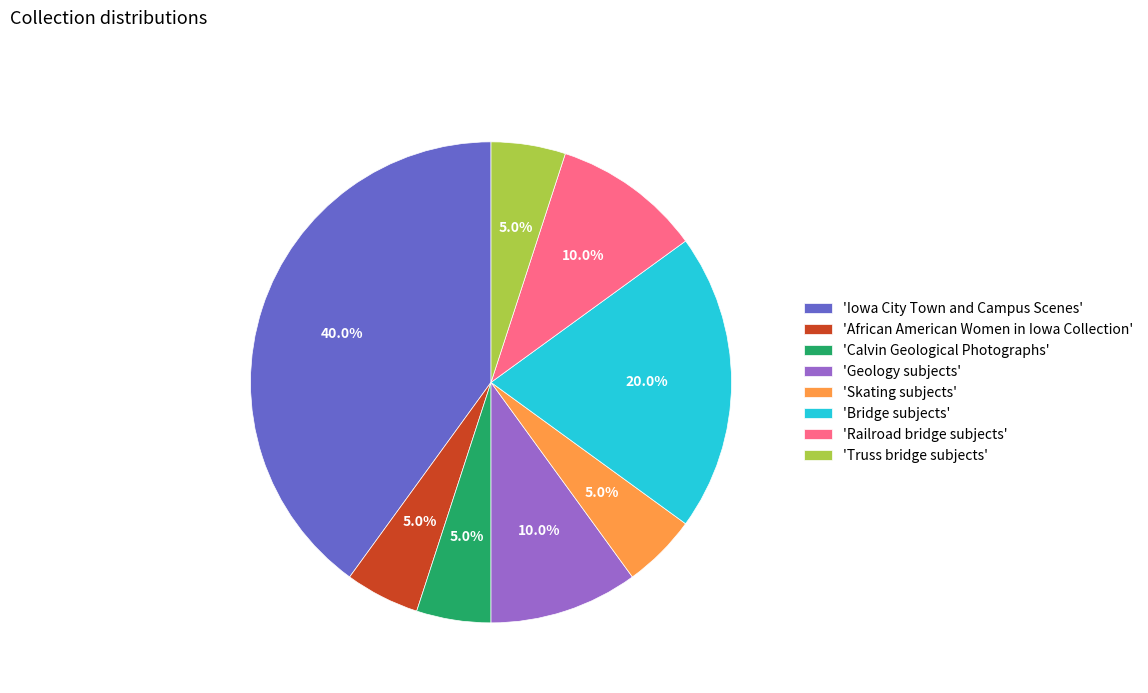

Between 'Truss bridge subjects' and 'Geology subjects', which is larger?

'Geology subjects'